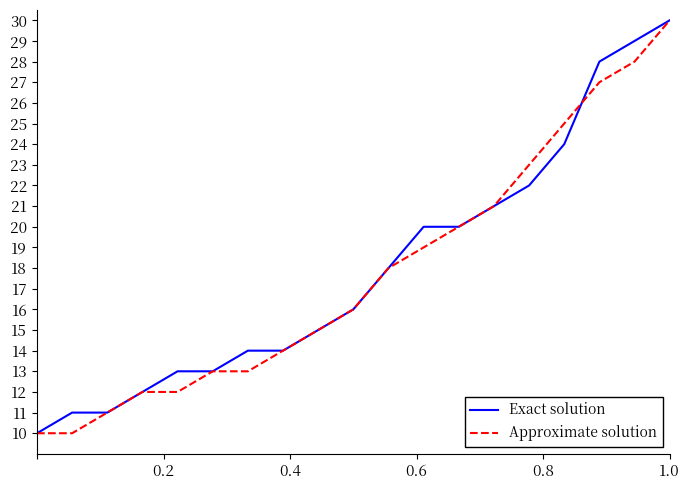

At how many categories does at least one series exceed 24?

4